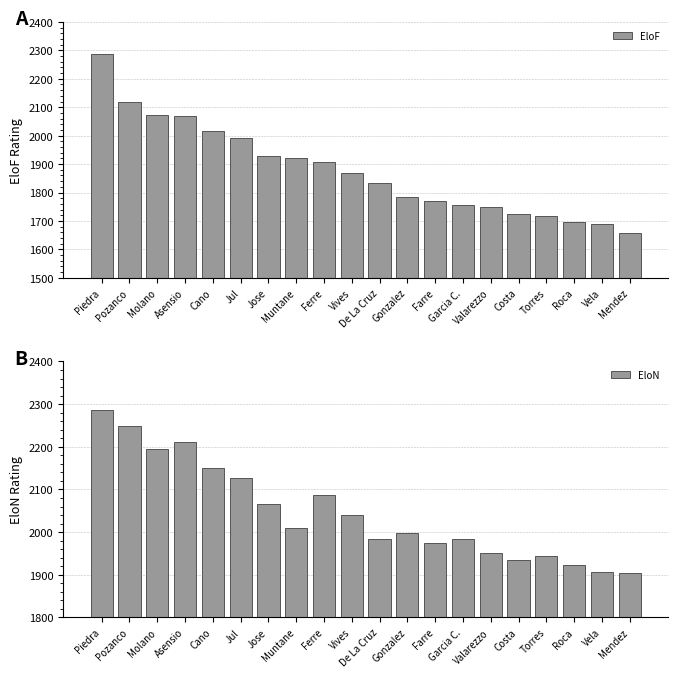

What are all the series names shown in the legend?

EloF, EloN